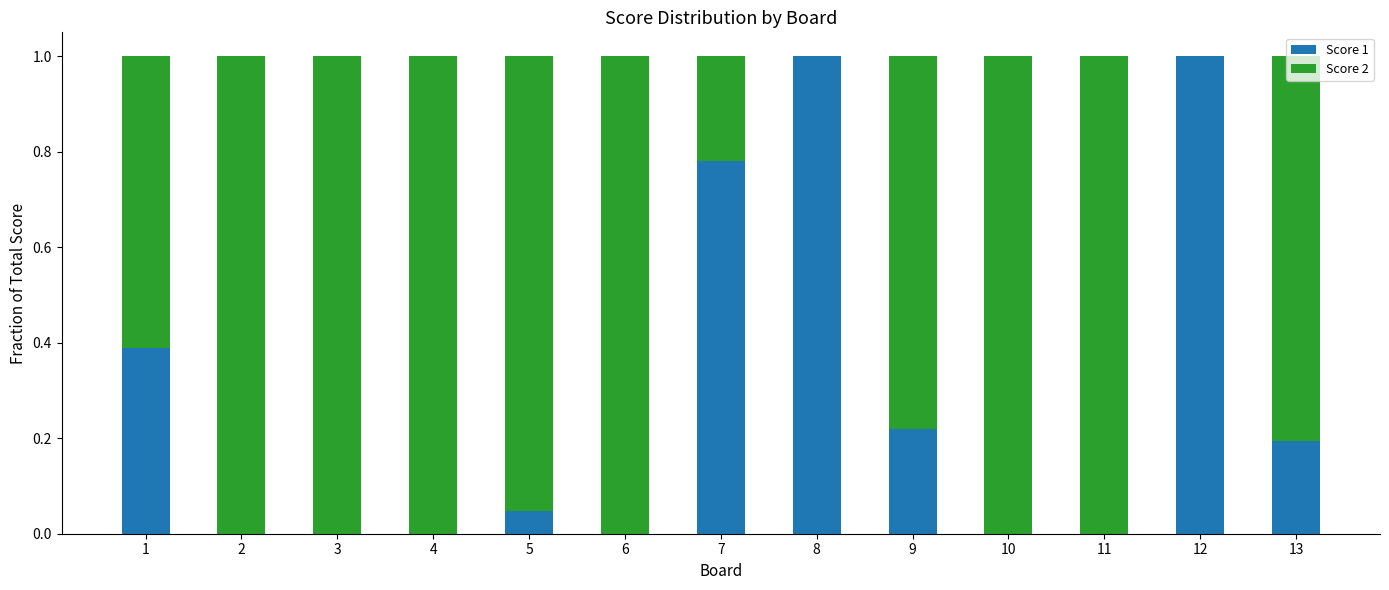

What are all the series names shown in the legend?

Score 1, Score 2